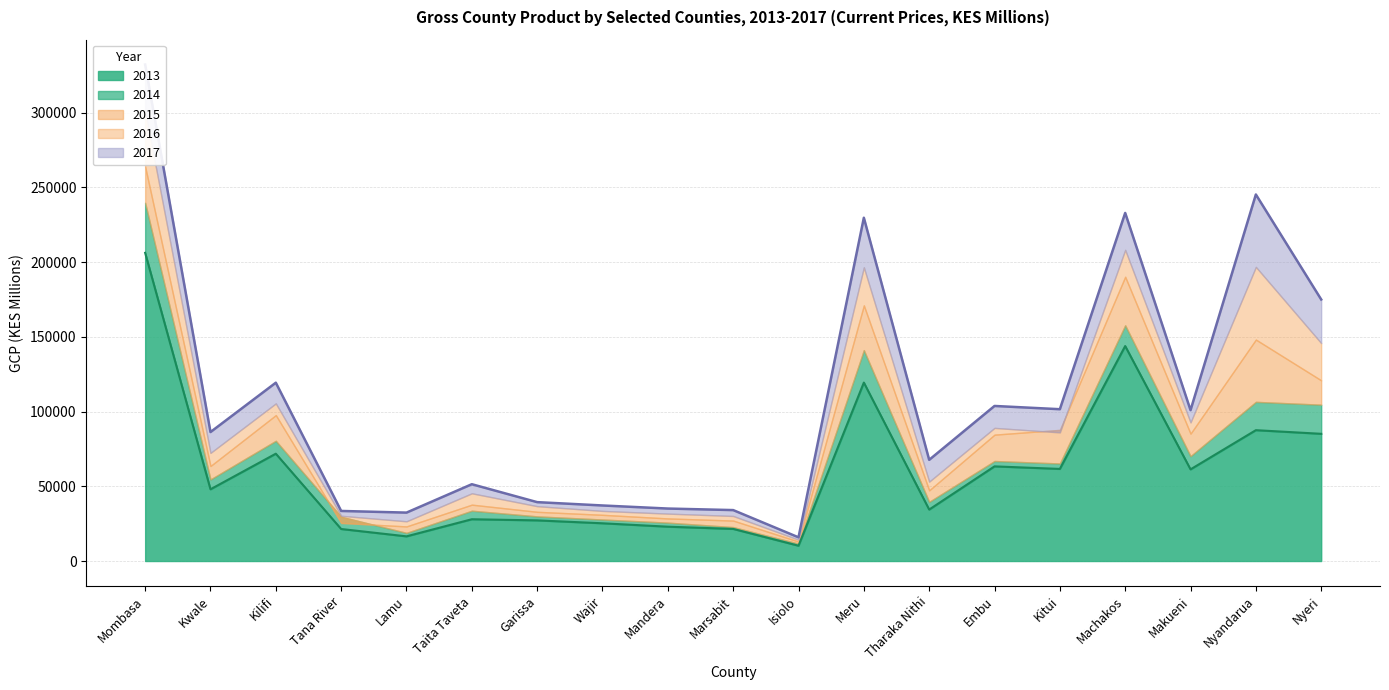

Reading left to right, transcribe all the data shown in this chart.

2013: 206170	47981	71799	21419	16502	27948	27182	25245	22969	21471	10237	119374	34422	63316	61611	143813	61314	87532	85101
2014: 239680	54583	80431	29620	18834	33660	29872	27772	25684	22703	11664	141079	39592	66911	65254	157703	70170	106482	104583
2015: 263925	63569	97614	25474	23149	37710	32919	30907	28495	27058	13020	171009	47286	84545	87749	190166	85224	148139	120875
2016: 301070	72335	105456	30280	26579	45313	36706	33526	31721	30144	14262	196488	53129	89067	86041	208178	92746	196770	145775
2017: 332122	86278	119295	33498	32386	51381	39394	37159	35101	34073	15850	229646	67692	103734	101560	232860	100924	245203	174961